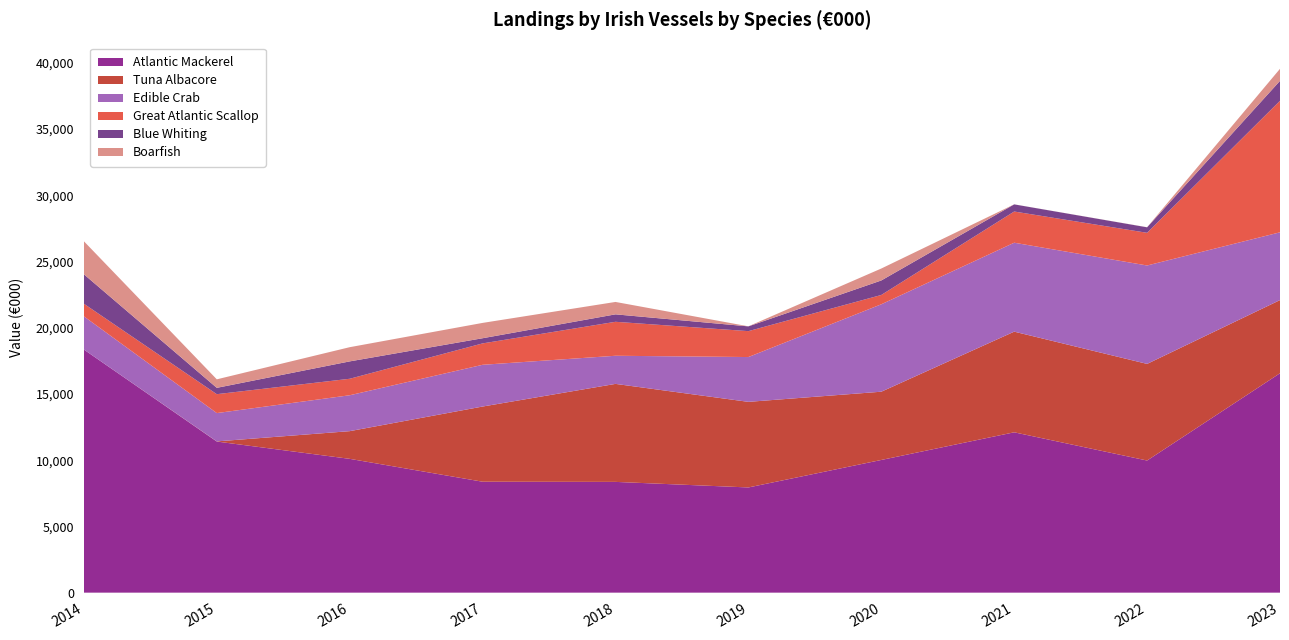

Reading left to right, list all the values displayed in this chart.

Atlantic Mackerel: 18348	11405	10099	8373	8360	7940	10015	12102	9972	16560
Tuna Albacore: 0	11	2090	5674	7396	6460	5151	7597	7293	5521
Edible Crab: 2505	2137	2709	3150	2123	3382	6598	6712	7427	5115
Great Atlantic Scallop: 953	1427	1245	1615	2564	1956	703	2354	2467	9928
Blue Whiting: 2222	478	1311	390	562	359	1095	540	415	1503
Boarfish: 2492	642	1072	1157	936	5	901	3	7	909